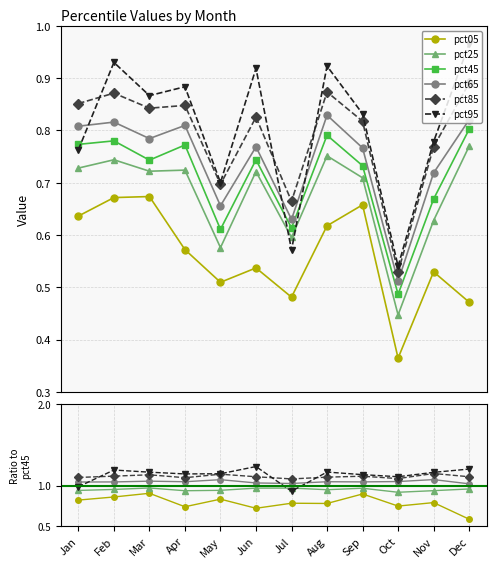

The value of pct95 at Mar is 1.2. True or false?

True